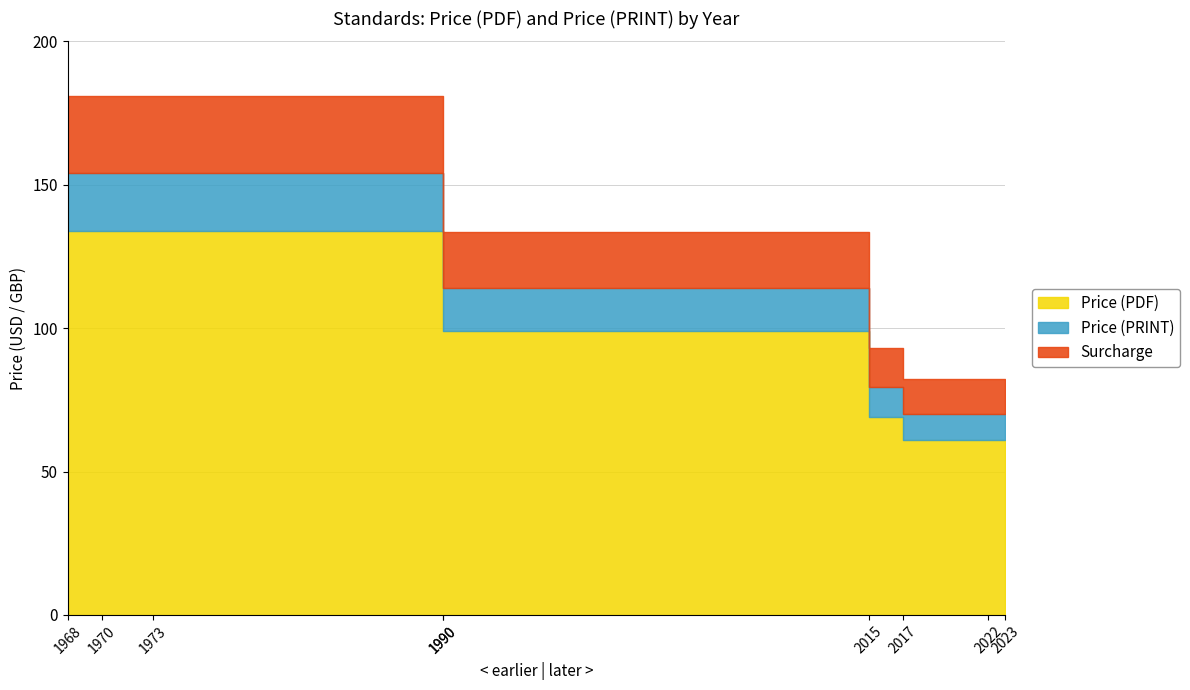

What is the smallest value displayed?

61